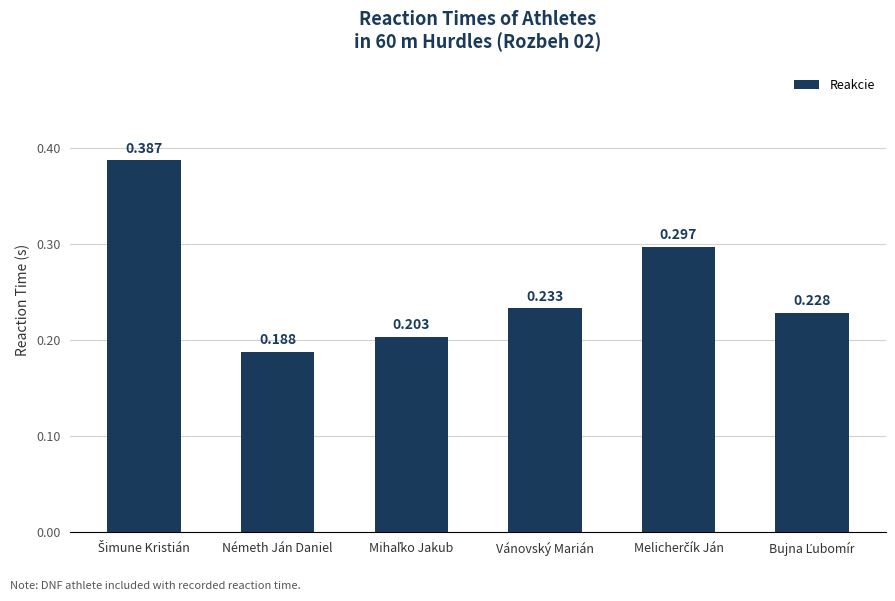

What is the label of the 2nd bar from the left?

Németh Ján Daniel